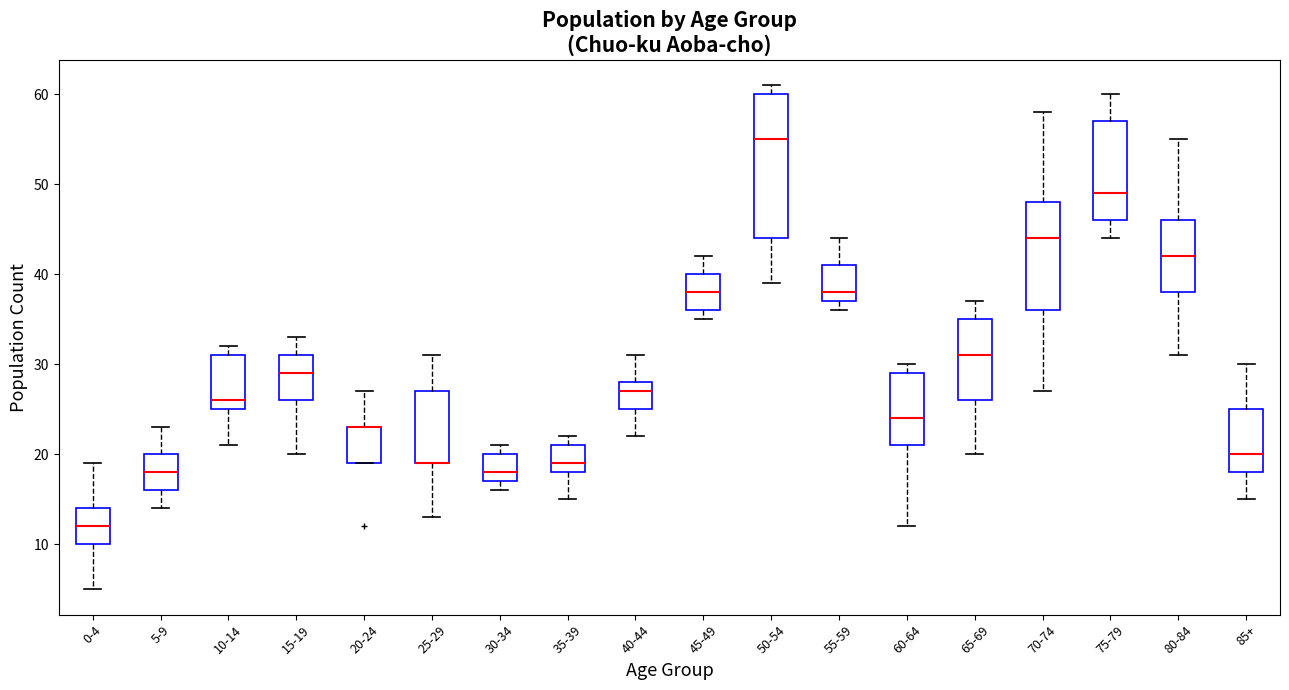

Reading left to right, read every box against the y-axis: the position of its median line, the range the box covers, and the ends of its whiskers. The values are not printed on the chart, so give them approximately, as read against the axis.

0-4: median 12, box 10 to 14, whiskers 5 to 19
5-9: median 18, box 16 to 20, whiskers 14 to 23
10-14: median 26, box 25 to 31, whiskers 21 to 32
15-19: median 29, box 26 to 31, whiskers 20 to 33
20-24: median 23 (drawn on the box's upper edge), box 19 to 23, whiskers 19 to 27
25-29: median 19 (drawn on the box's lower edge), box 19 to 27, whiskers 13 to 31
30-34: median 18, box 17 to 20, whiskers 16 to 21
35-39: median 19, box 18 to 21, whiskers 15 to 22
40-44: median 27, box 25 to 28, whiskers 22 to 31
45-49: median 38, box 36 to 40, whiskers 35 to 42
50-54: median 55, box 44 to 60, whiskers 39 to 61
55-59: median 38, box 37 to 41, whiskers 36 to 44
60-64: median 24, box 21 to 29, whiskers 12 to 30
65-69: median 31, box 26 to 35, whiskers 20 to 37
70-74: median 44, box 36 to 48, whiskers 27 to 58
75-79: median 49, box 46 to 57, whiskers 44 to 60
80-84: median 42, box 38 to 46, whiskers 31 to 55
85+: median 20, box 18 to 25, whiskers 15 to 30